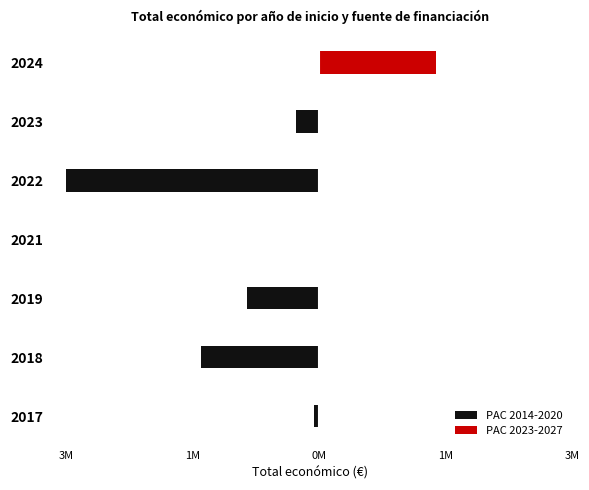

Which series has the largest total across all categories?

PAC 2023-2027